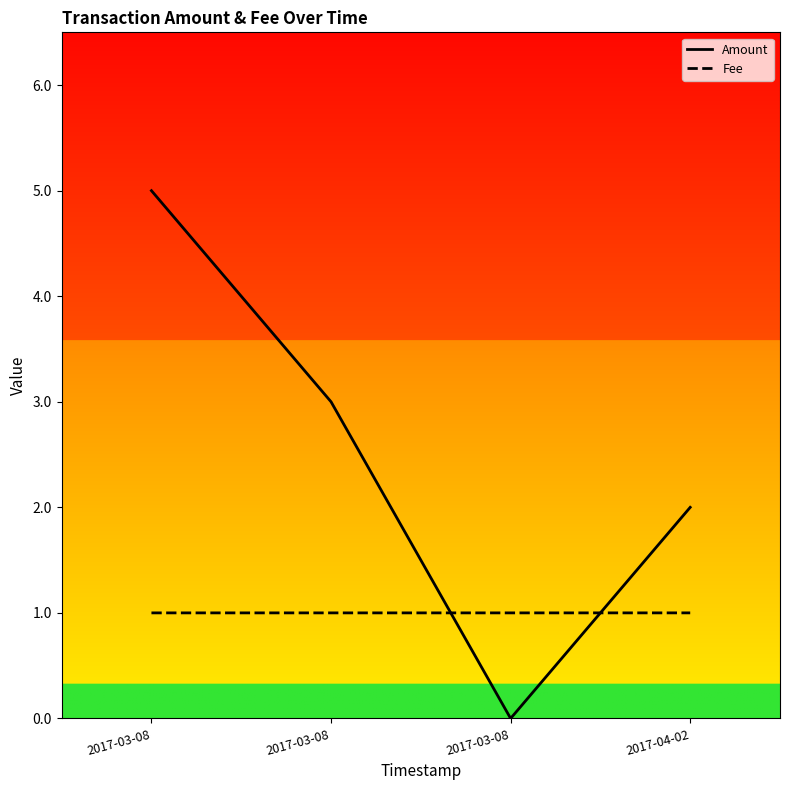

How many Fee values are between 1 and 2?

4